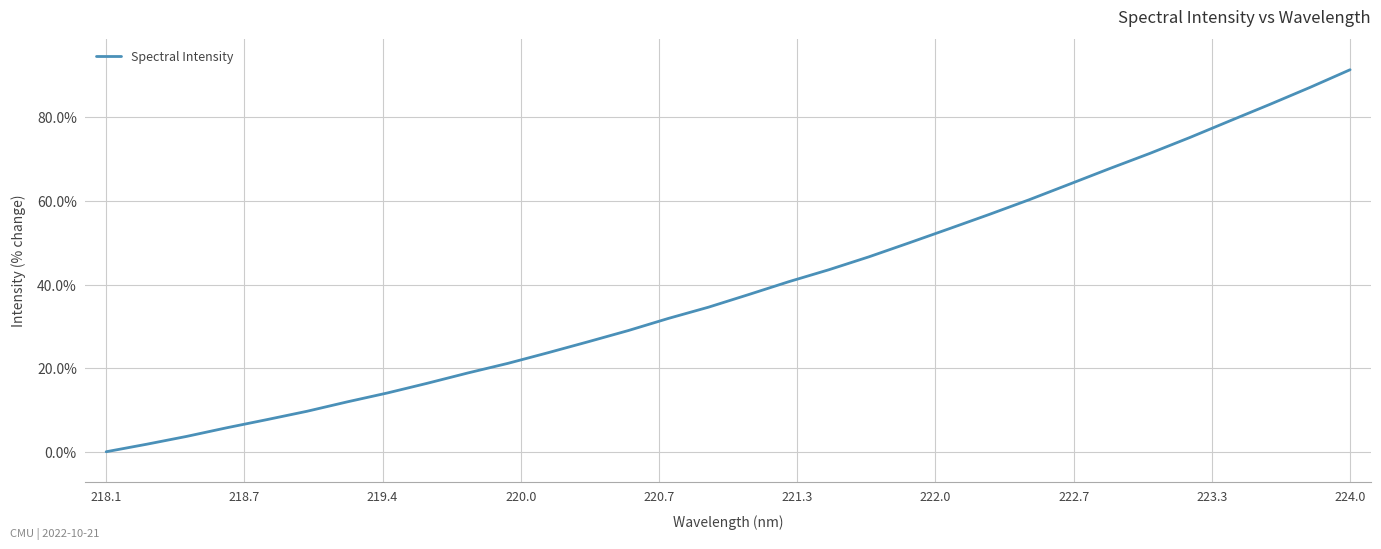

How many values exceed 37?

16